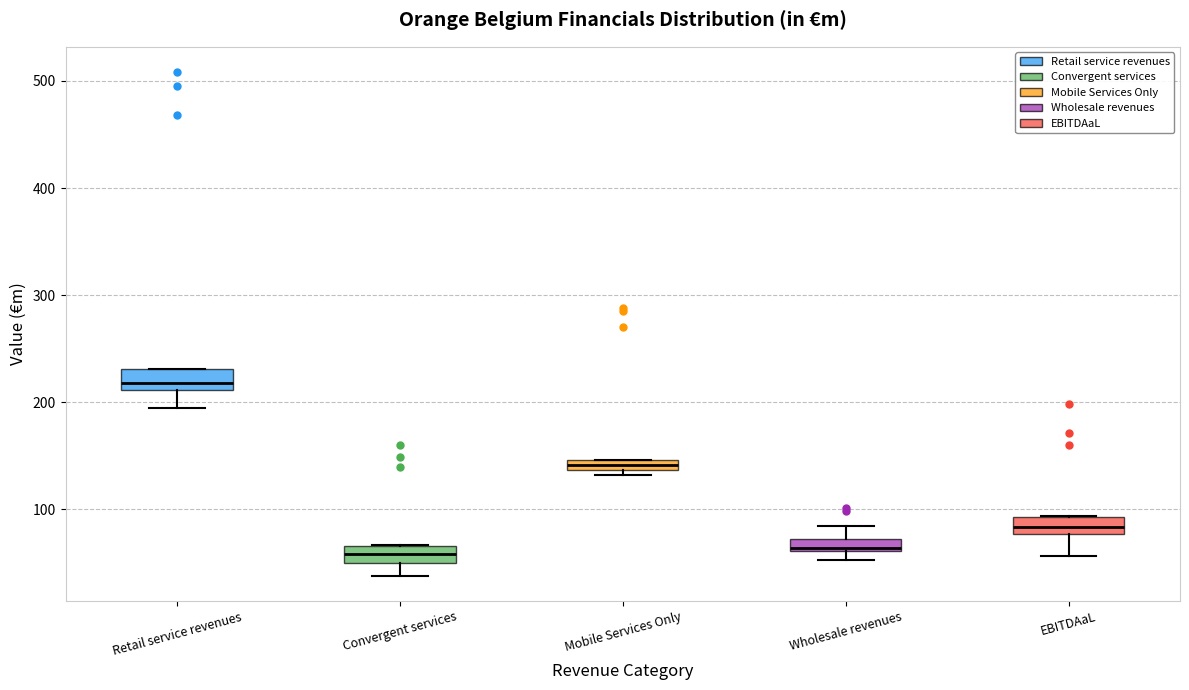

Where does the lower whisker of the box for EBITDAaL end on the y-axis? The values are not printed on the chart, so give them approximately, as read against the axis.

60